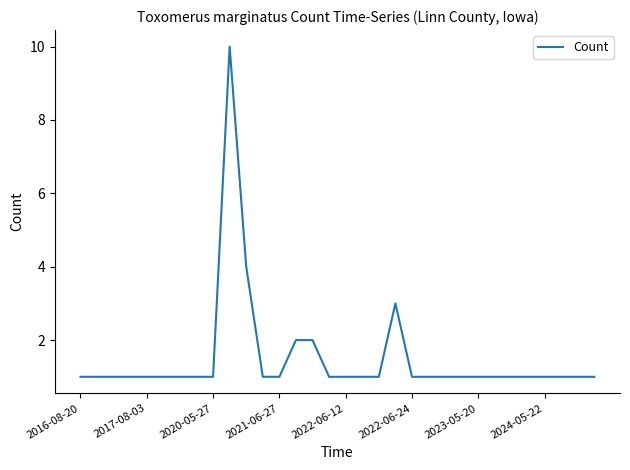

What is the difference between the maximum and minimum values?

9